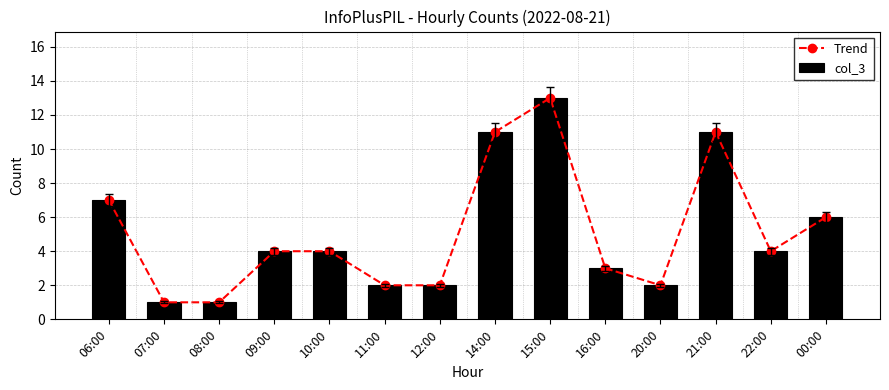

What is the label of the 7th bar from the left?

12:00